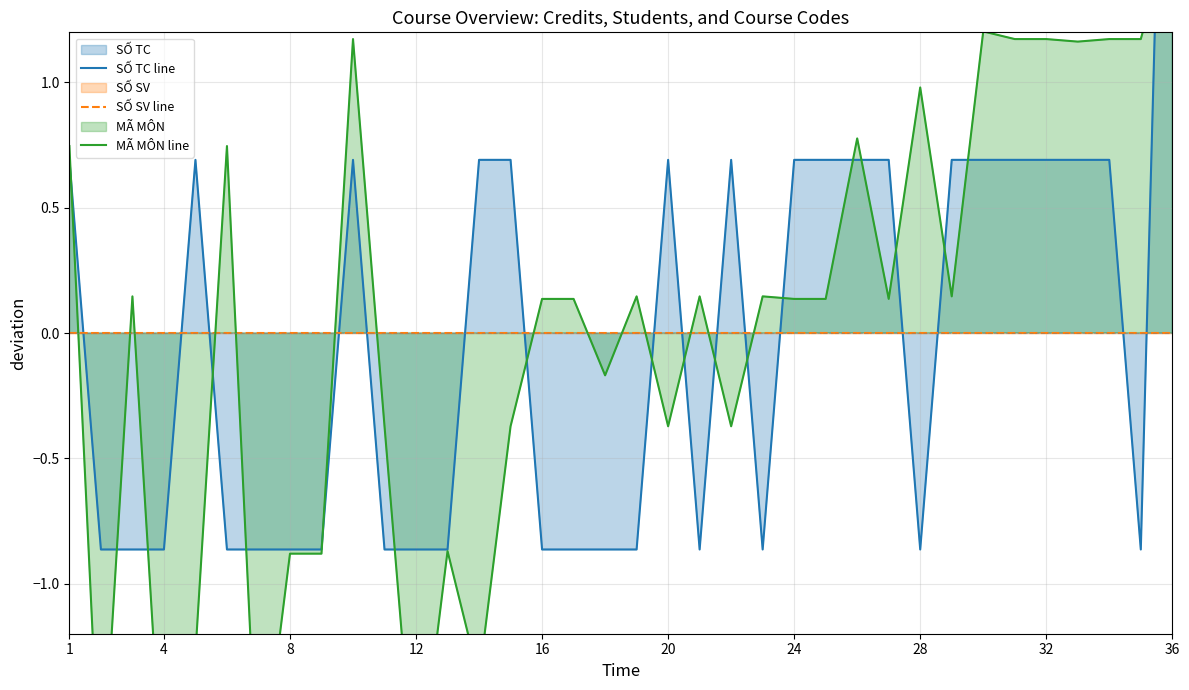

List the series in order of their peak value, lowest first.

SỐ SV line, MÃ MÔN line, SỐ TC line